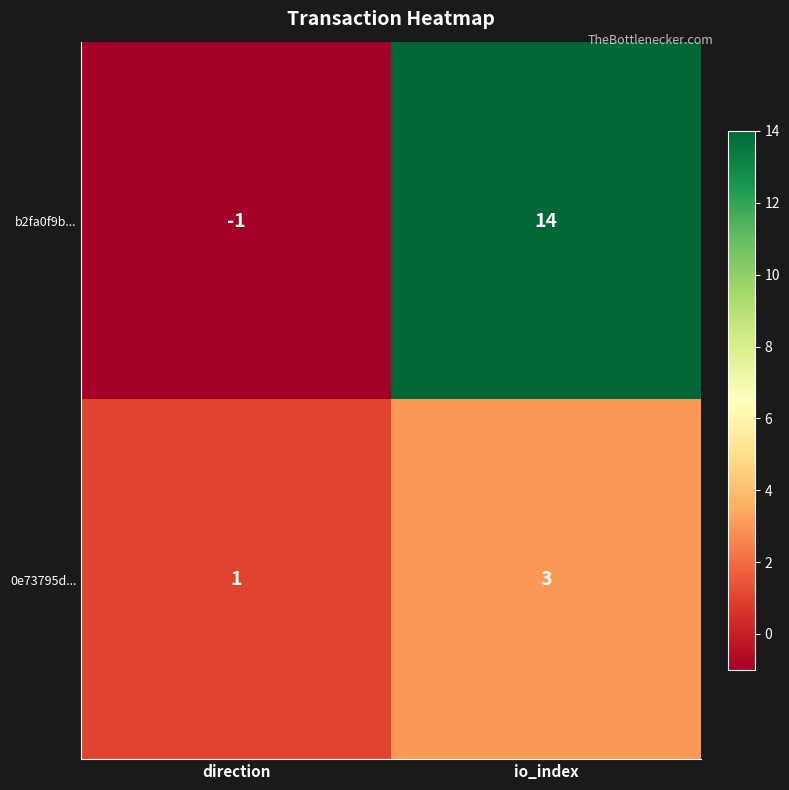

Reading left to right, transcribe all the data shown in this chart.

b2fa0f9b...: direction=-1	io_index=14
0e73795d...: direction=1	io_index=3